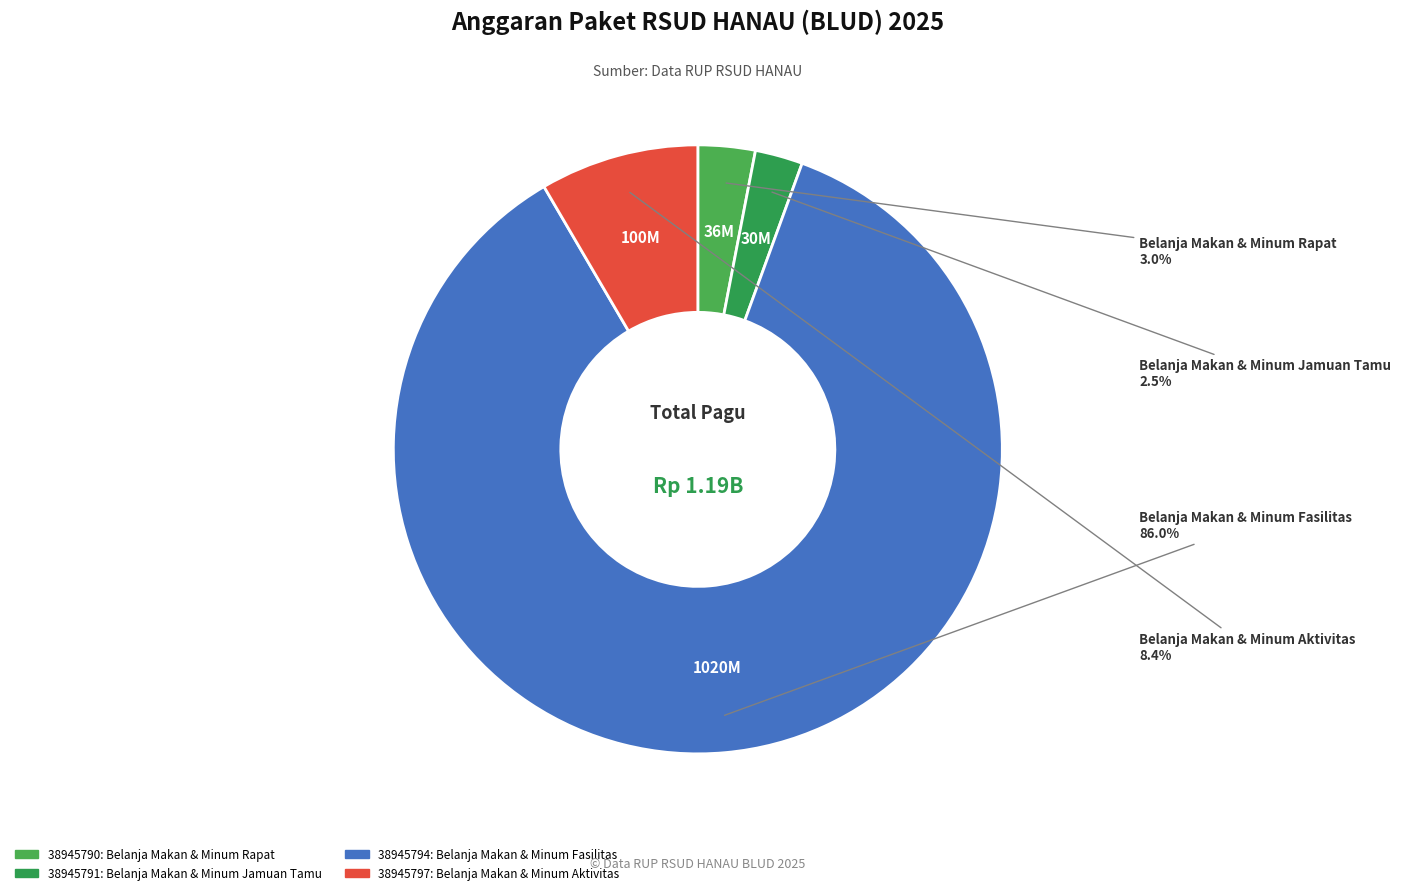

Is the sum of 38945791 and 38945797 greater than half?

No